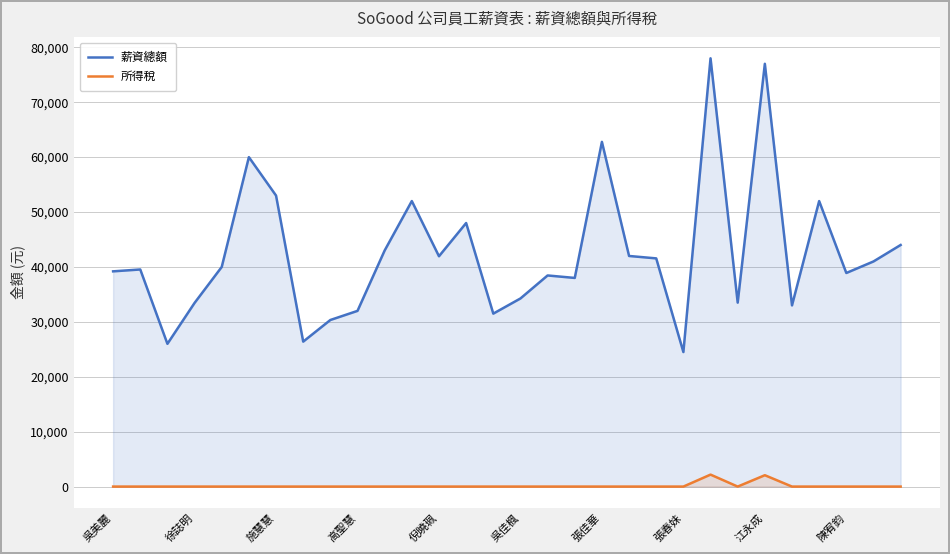

Which series has the largest total across all categories?

薪資總額